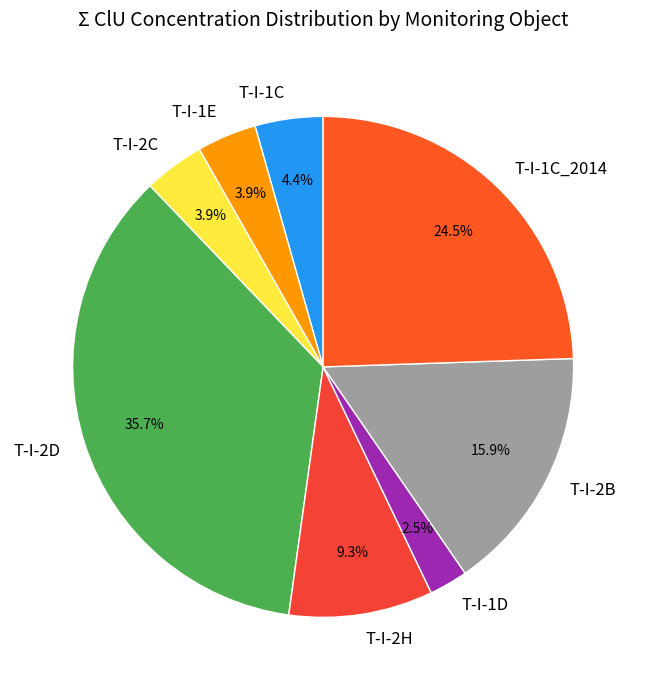

Is T-I-1C the majority of the pie?

No